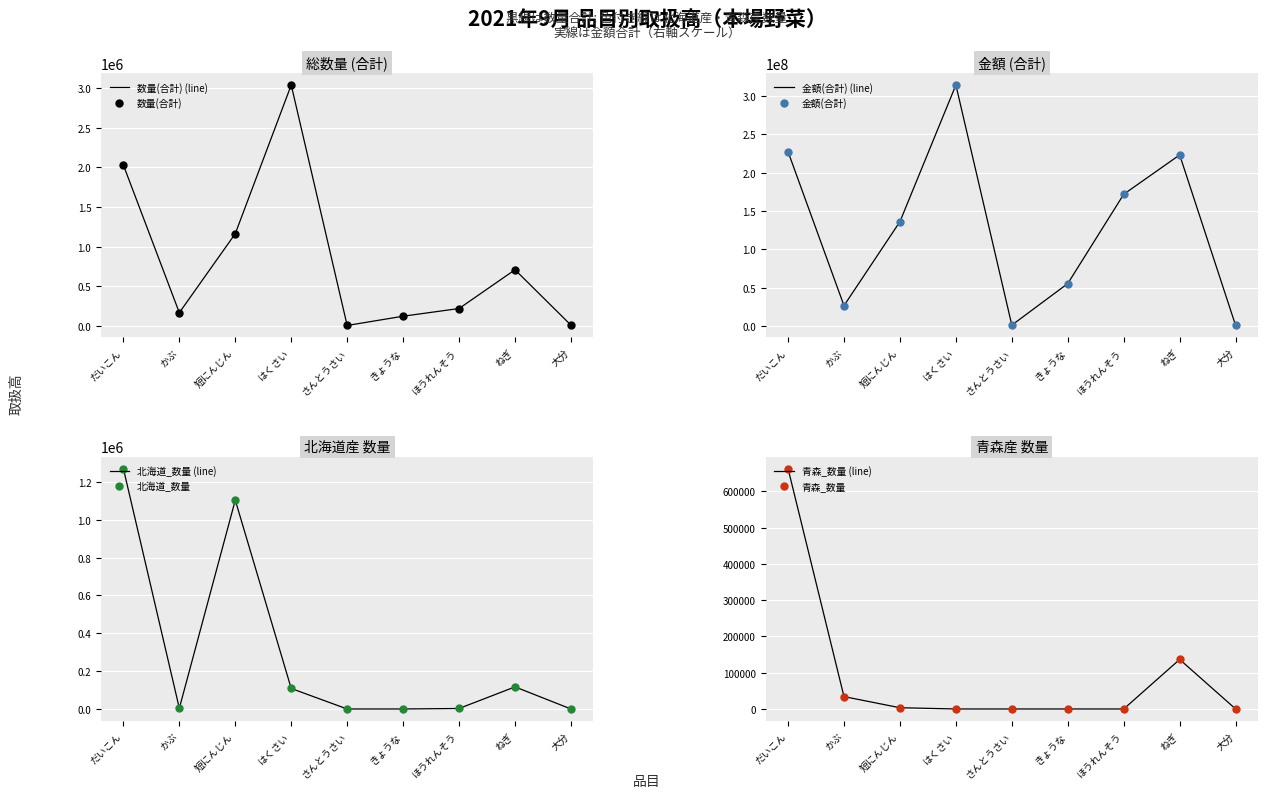

At which category is the sum across all series the highest?

はくさい